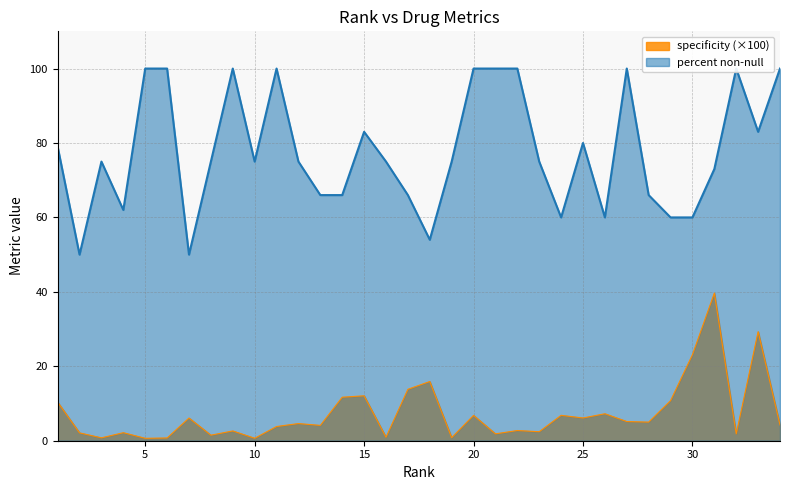

What is the total value across all series at 13?

70.1